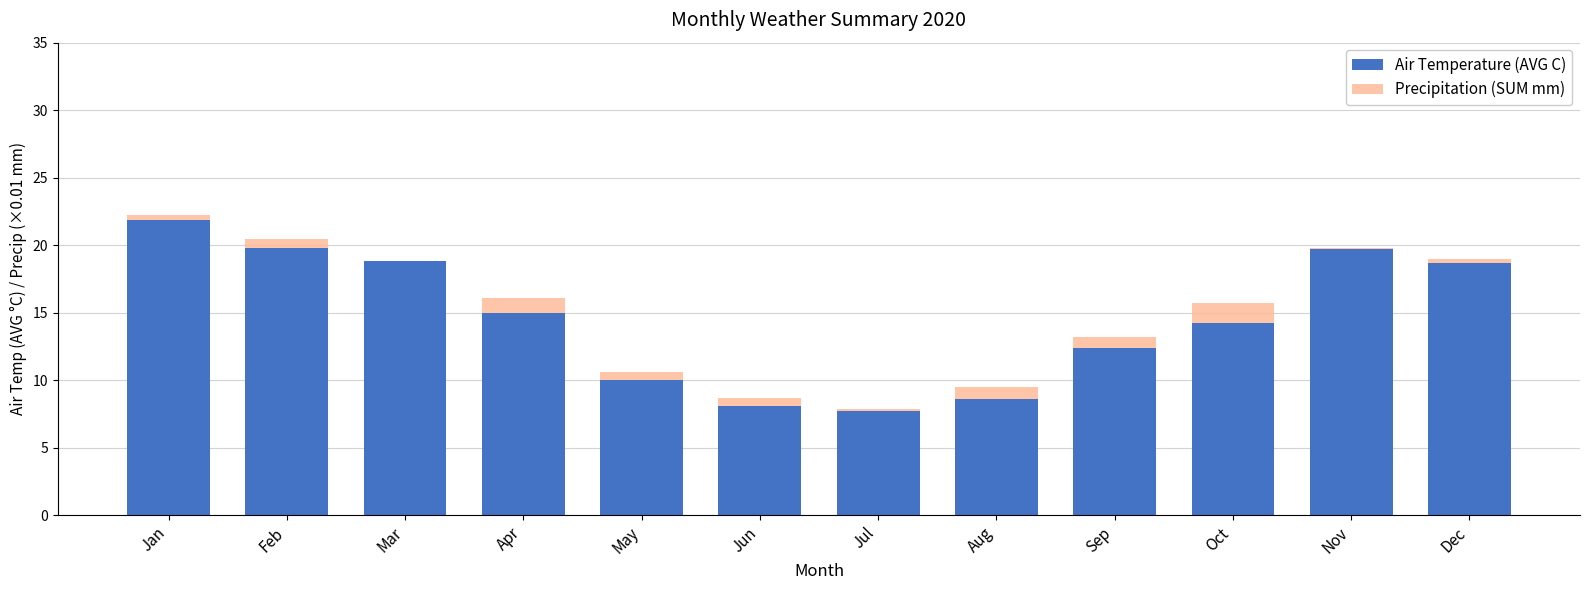

The value of Air Temperature (AVG C) at Jan is 21.9. True or false?

True